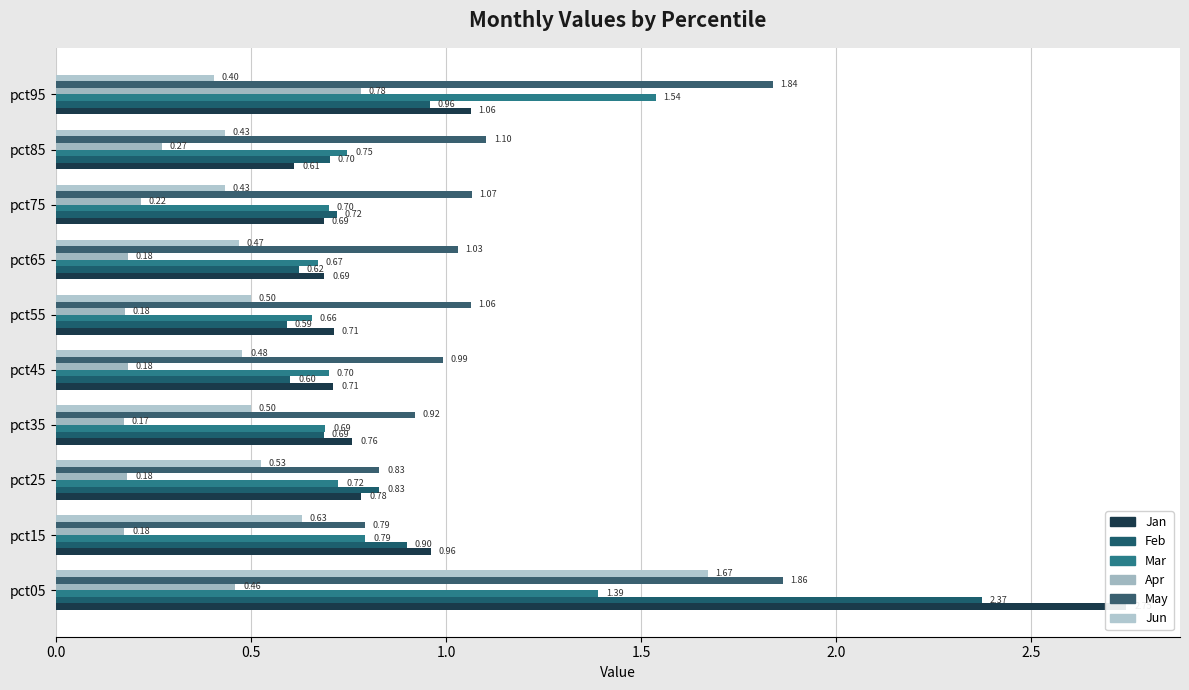

Reading left to right, what are all the values shown in this chart?

Jan: 2.7	1.0	0.8	0.8	0.7	0.7	0.7	0.7	0.6	1.1
Feb: 2.4	0.9	0.8	0.7	0.6	0.6	0.6	0.7	0.7	1.0
Mar: 1.4	0.8	0.7	0.7	0.7	0.7	0.7	0.7	0.7	1.5
Apr: 0.5	0.2	0.2	0.2	0.2	0.2	0.2	0.2	0.3	0.8
May: 1.9	0.8	0.8	0.9	1.0	1.1	1.0	1.1	1.1	1.8
Jun: 1.7	0.6	0.5	0.5	0.5	0.5	0.5	0.4	0.4	0.4